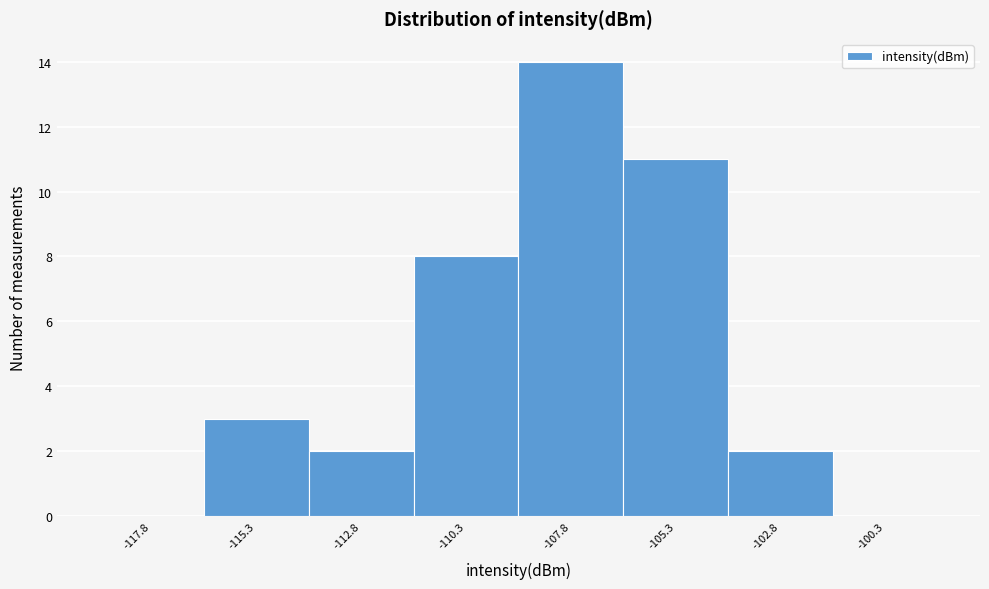

Which range on the x-axis has the tallest bar?

-109.0 to -106.5